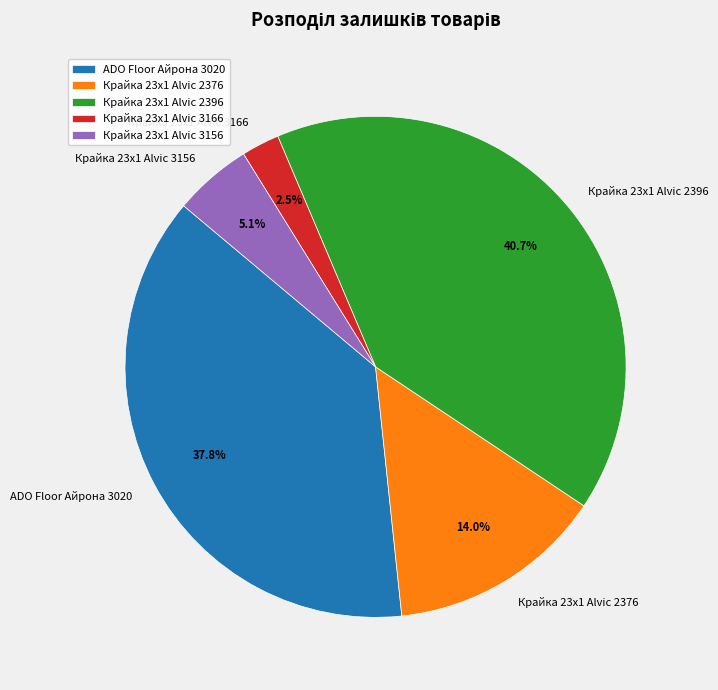

Count the number of slices in the pie.

5